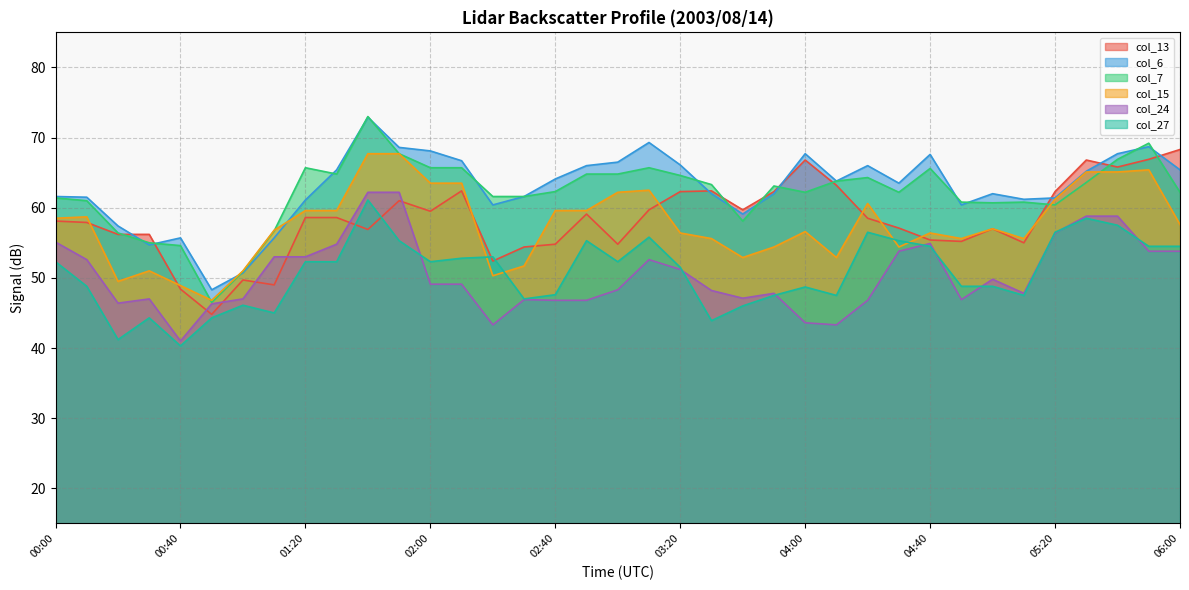

The value of col_27 at 05:30 is 58.5. True or false?

True